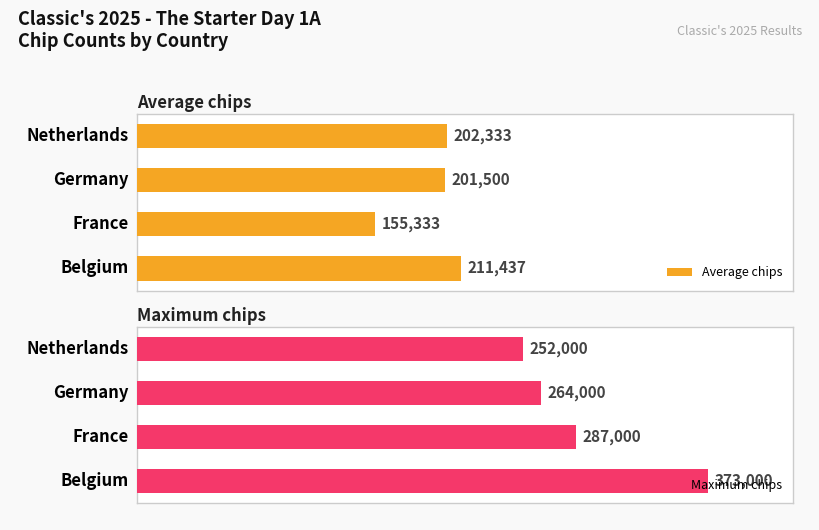

The Maximum chips series shows 373000 at Belgium. True or false?

True